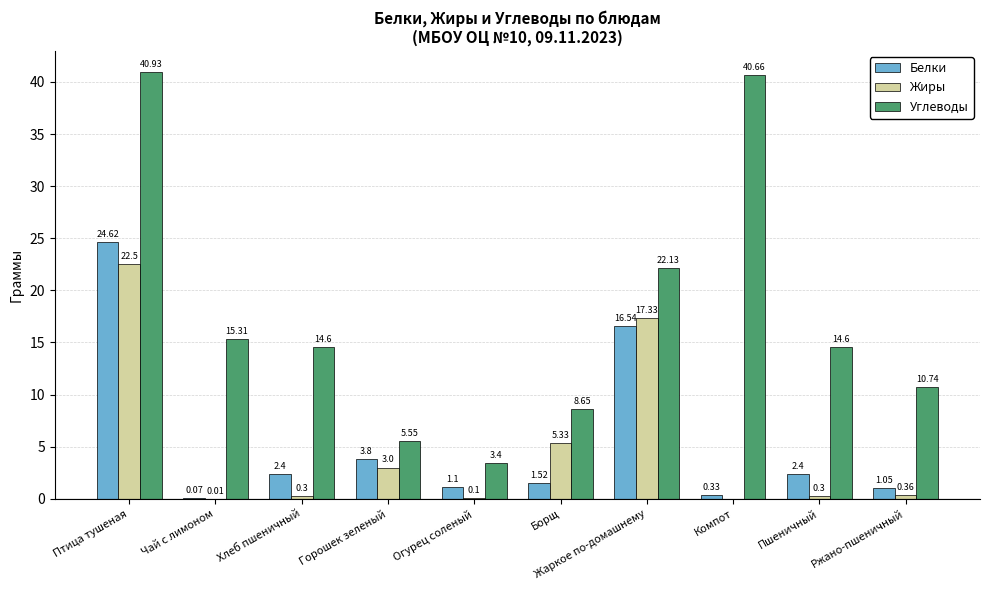

Is the value of Белки at Пшеничный greater than the value of Жиры at Жаркое по-домашнему?

No